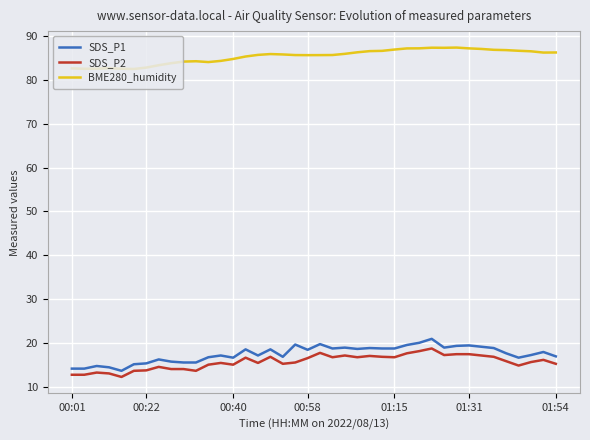

How many lines are shown in the chart?

3